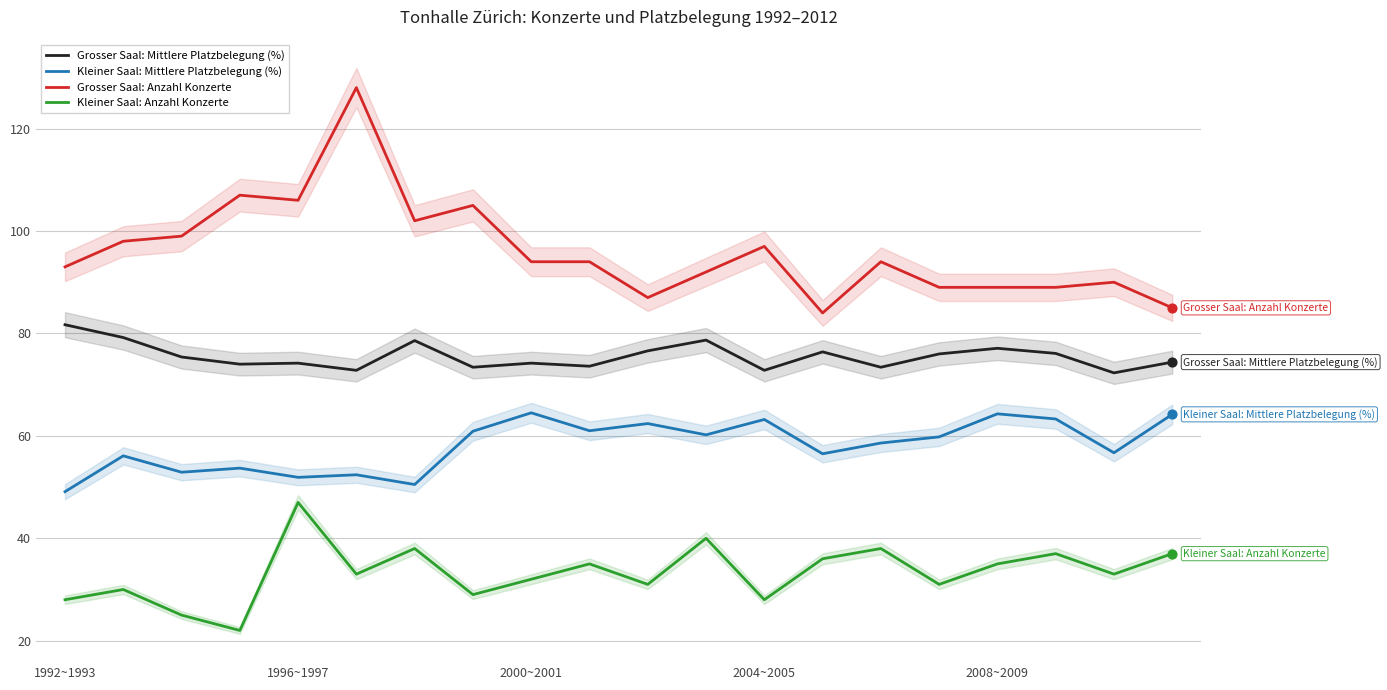

What is the total value across all series at 6?

269.1